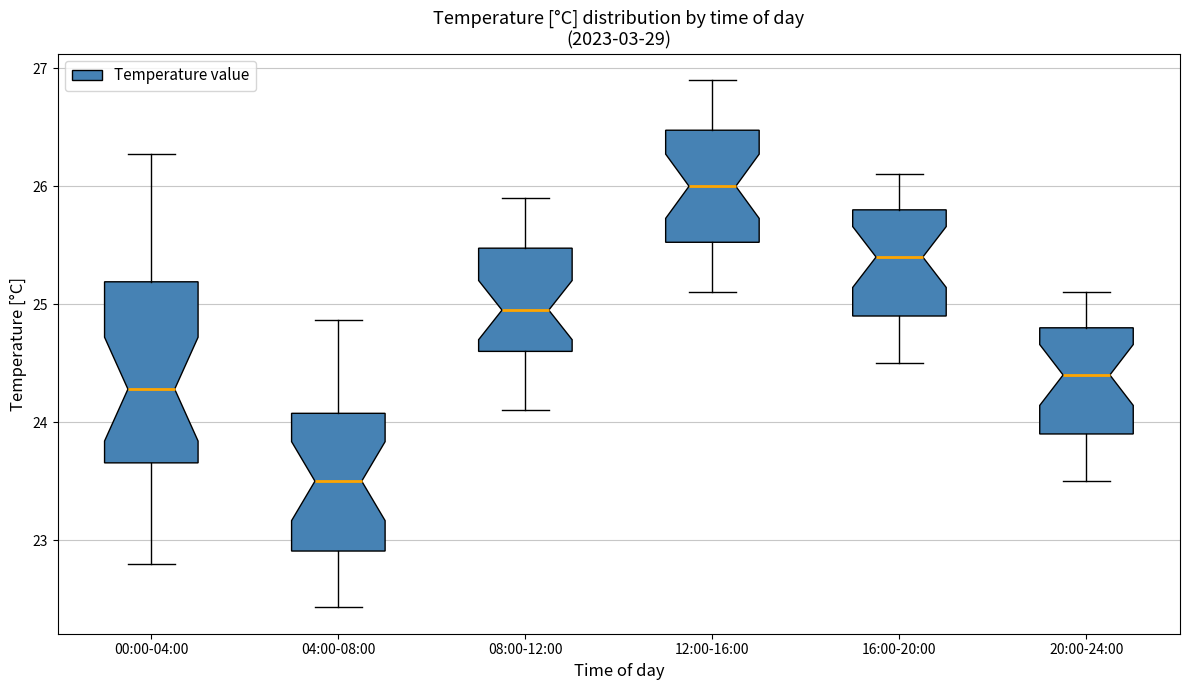

Comparing the boxes themselves (not the whiskers), which one is the tallest?

00:00-04:00